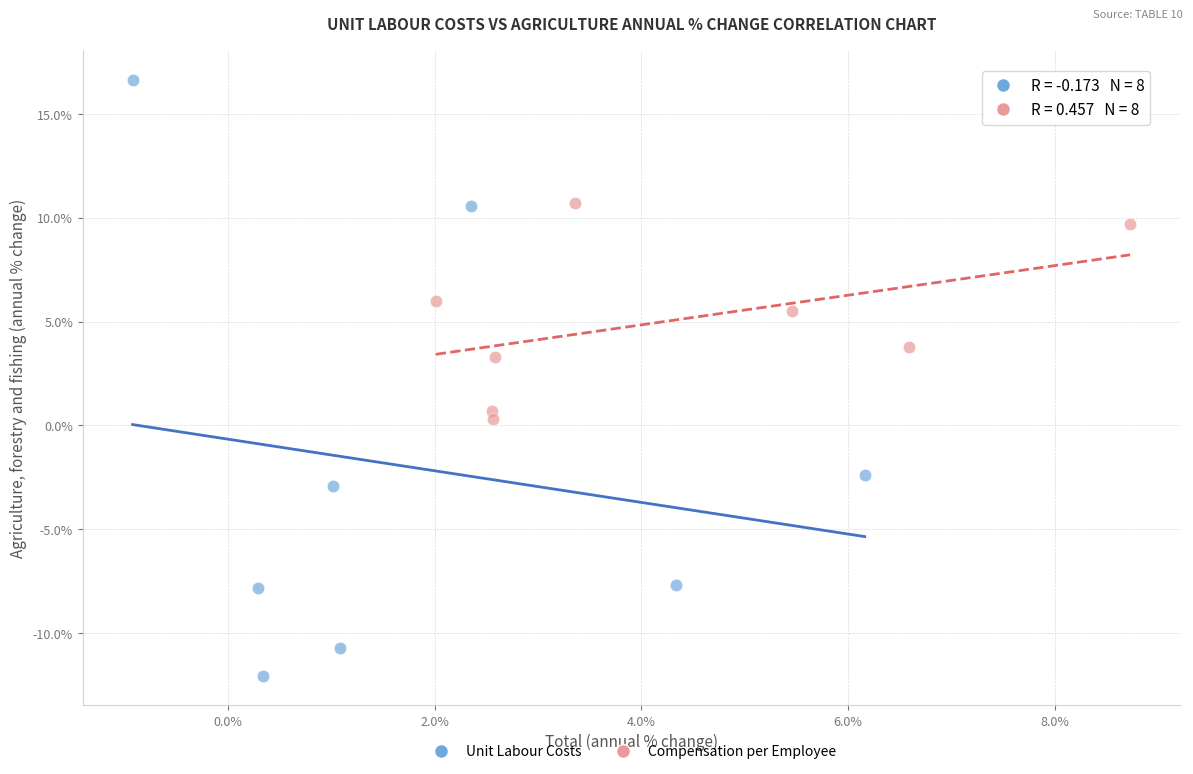

Which series reaches the maximum Y coordinate?

Unit Labour Costs